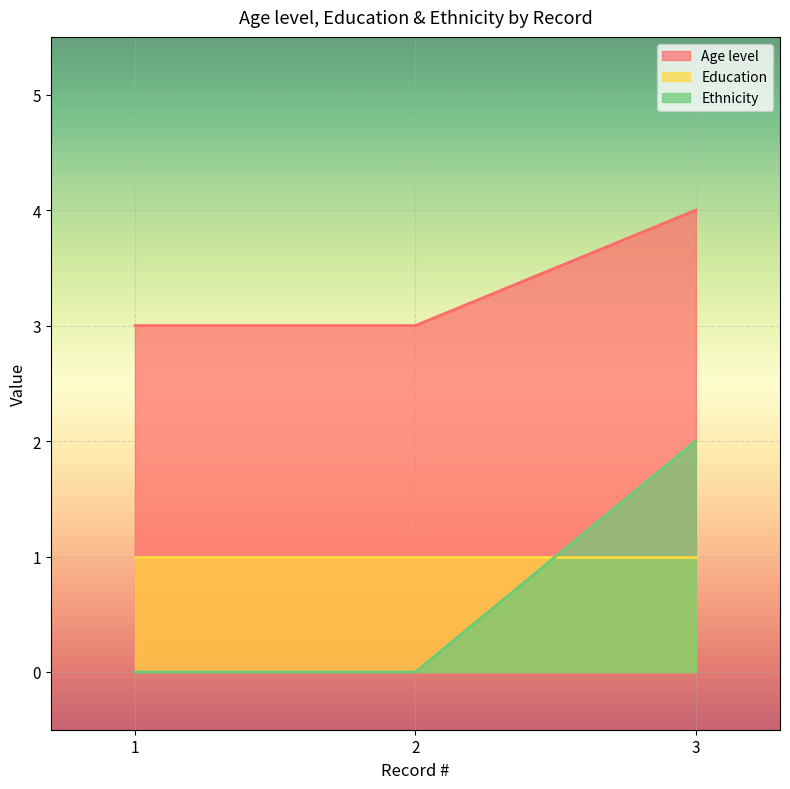

What are all the series names shown in the legend?

Age level, Education, Ethnicity